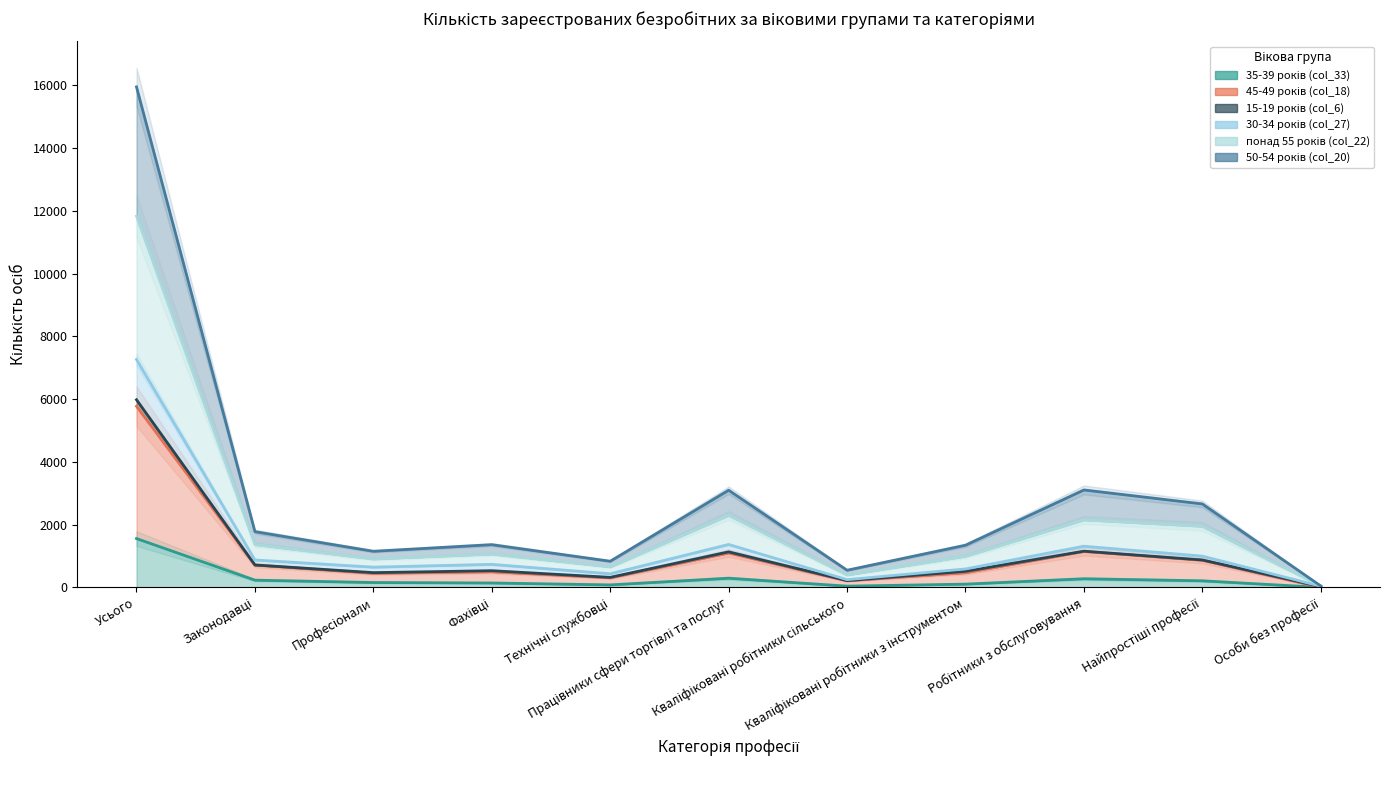

What is the total value across all series at Законодавці?

4322